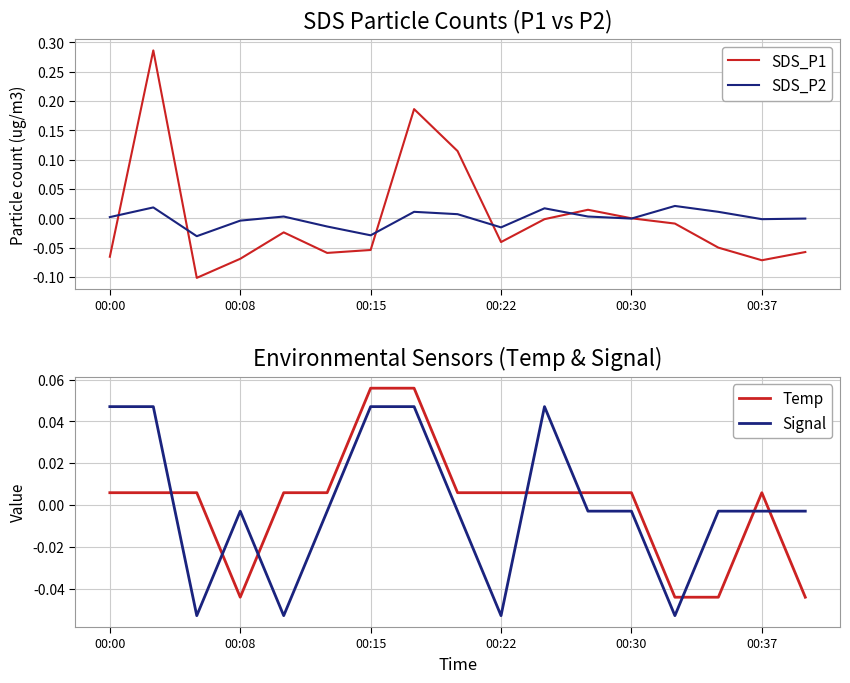

Which series has the widest spread of values?

SDS_P1